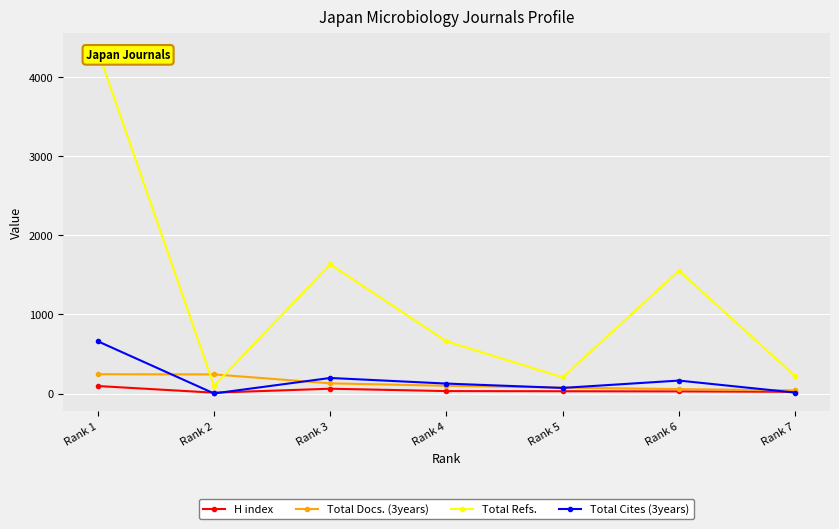

At Rank 2, list the series in order from smallest to largest.

Total Cites (3years), H index, Total Refs., Total Docs. (3years)